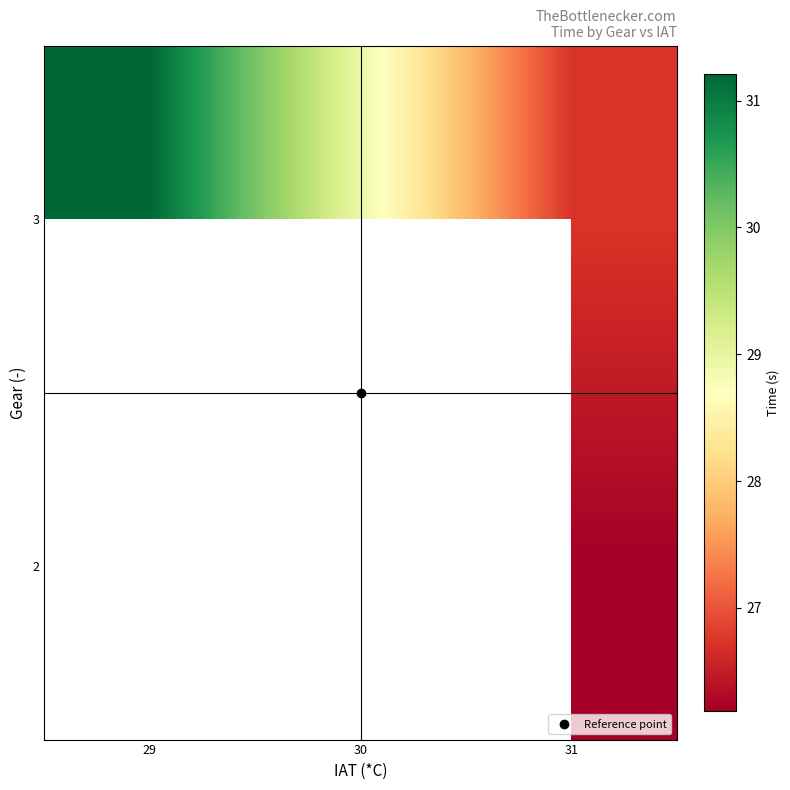

Between 31 and 29, which is larger?

29